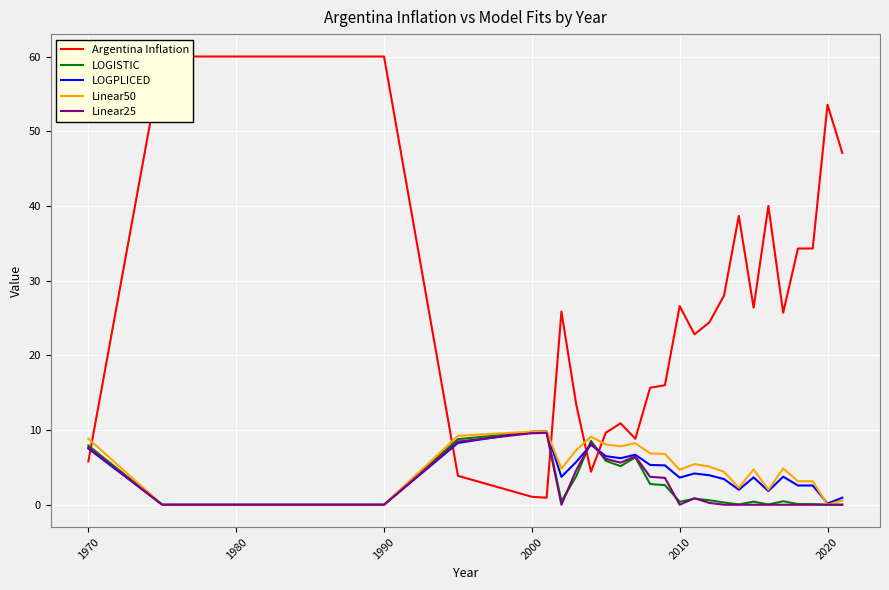

What is the maximum value for LOGISTIC?

9.8